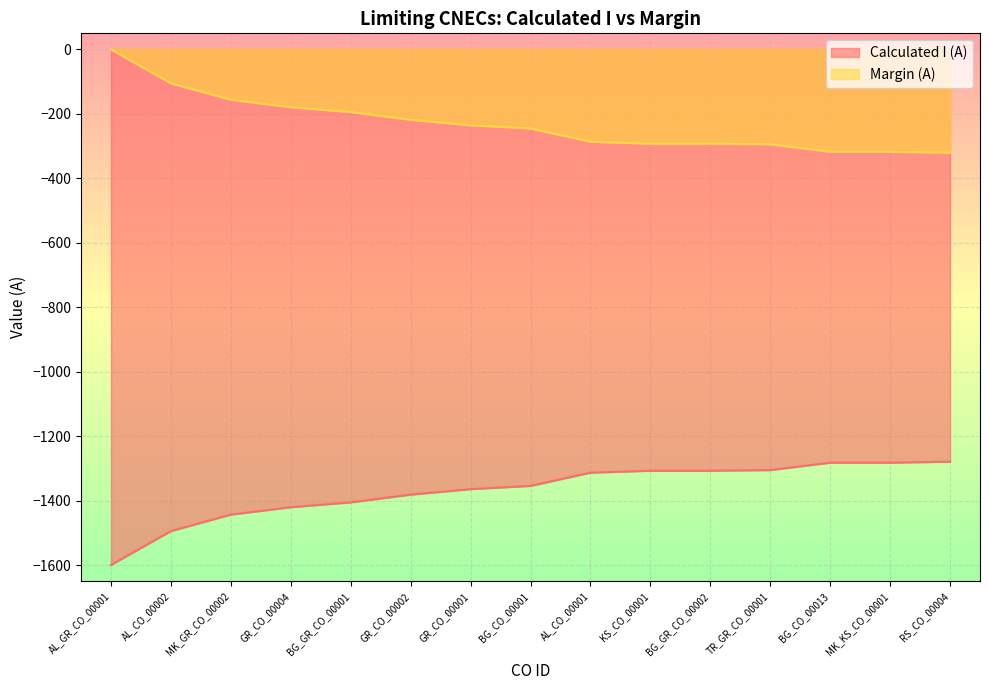

True or false: Calculated I (A) and Margin (A) intersect in this chart.

False